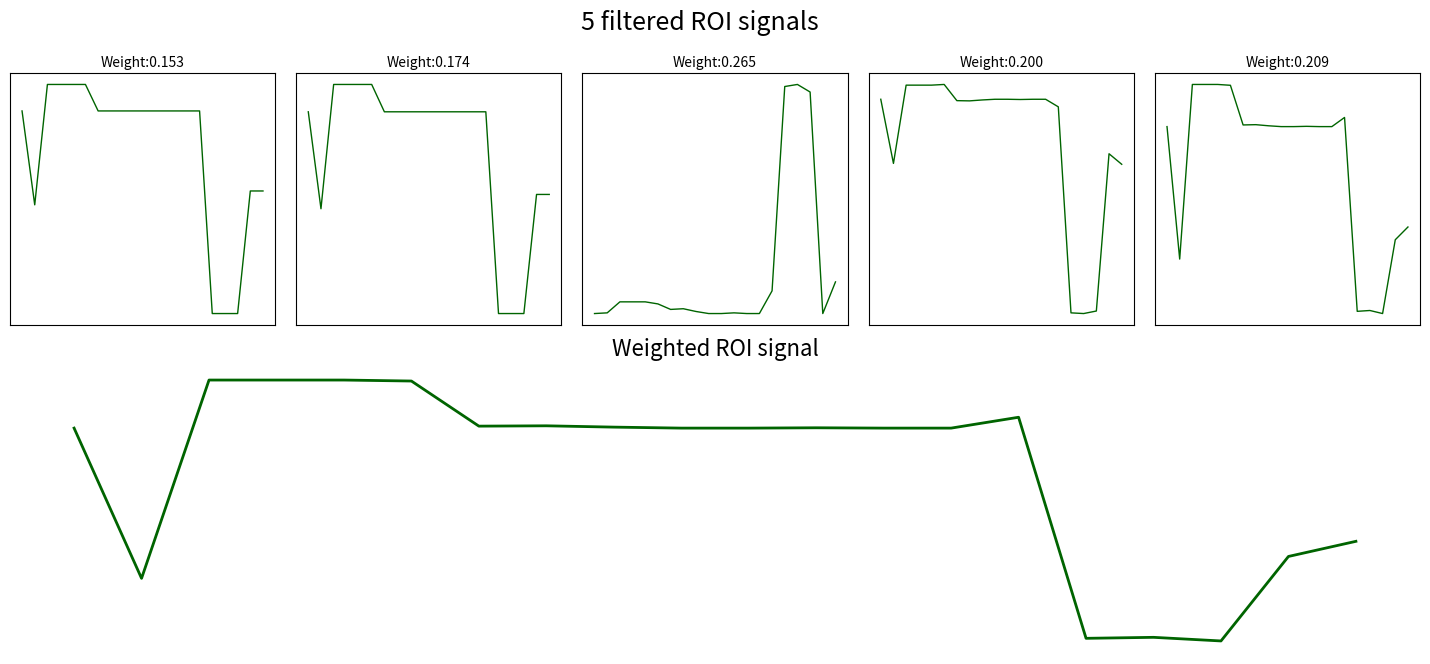

True or false: the data shows 0.3 at 14.

True